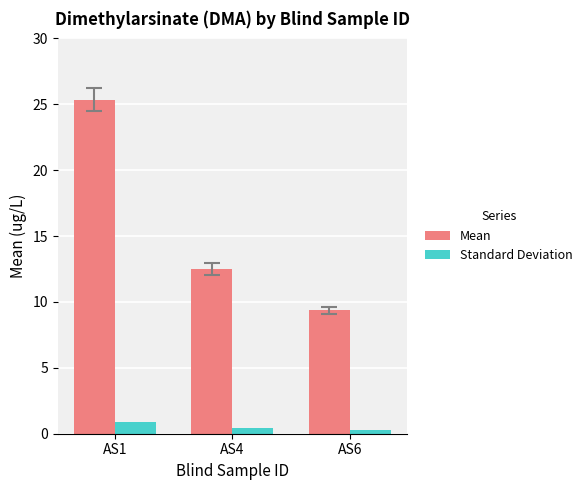

What is the minimum value for Standard Deviation?

0.3